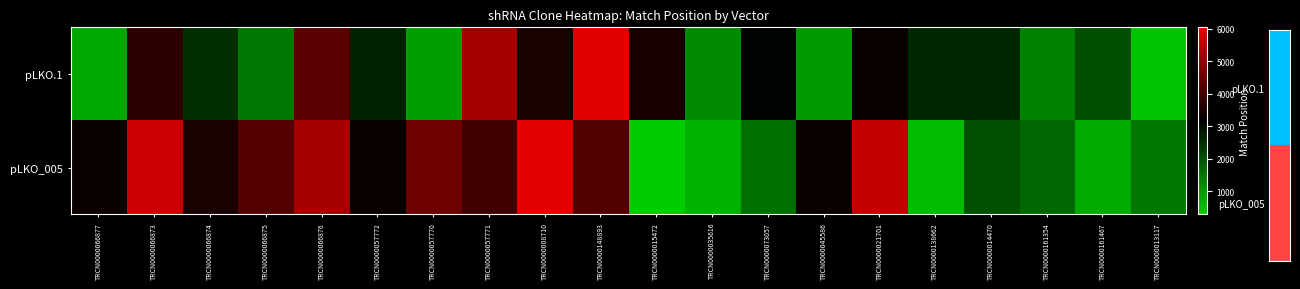

What is the difference between the highest and lowest values at TRCN0000066876?

942